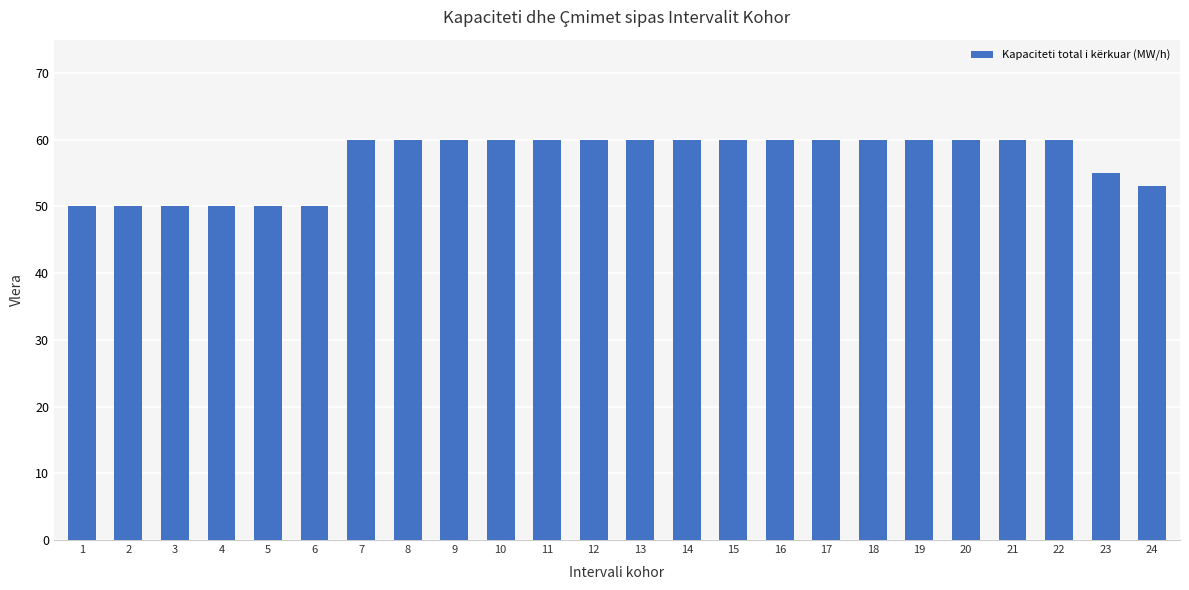

How many values are below 60?

8